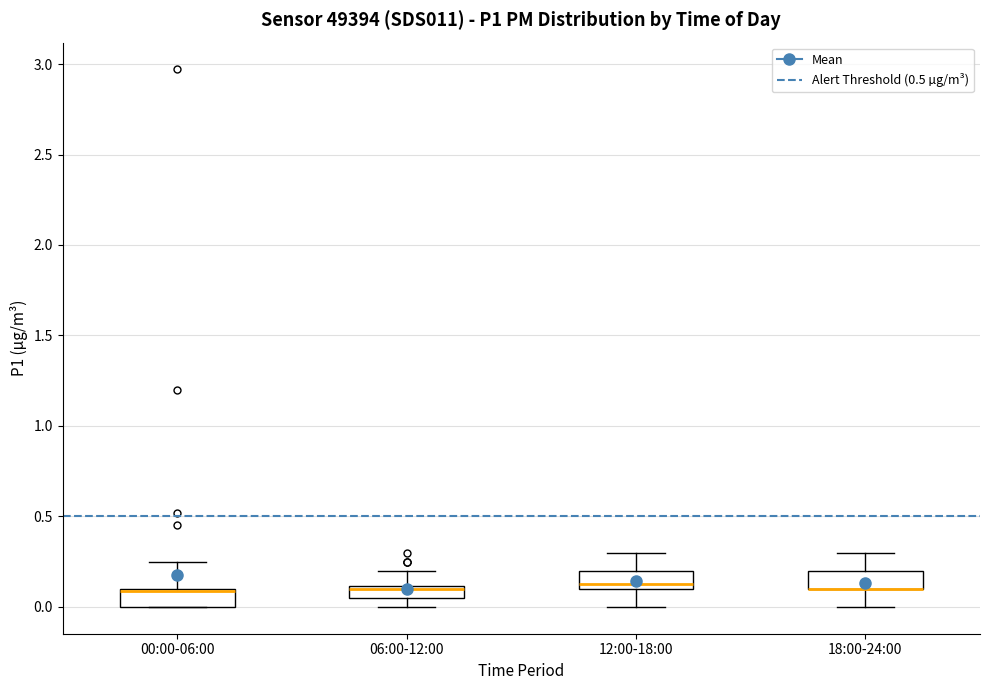

Where is the lower edge of the box for 18:00-24:00 on the y-axis? The values are not printed on the chart, so give them approximately, as read against the axis.

0.10